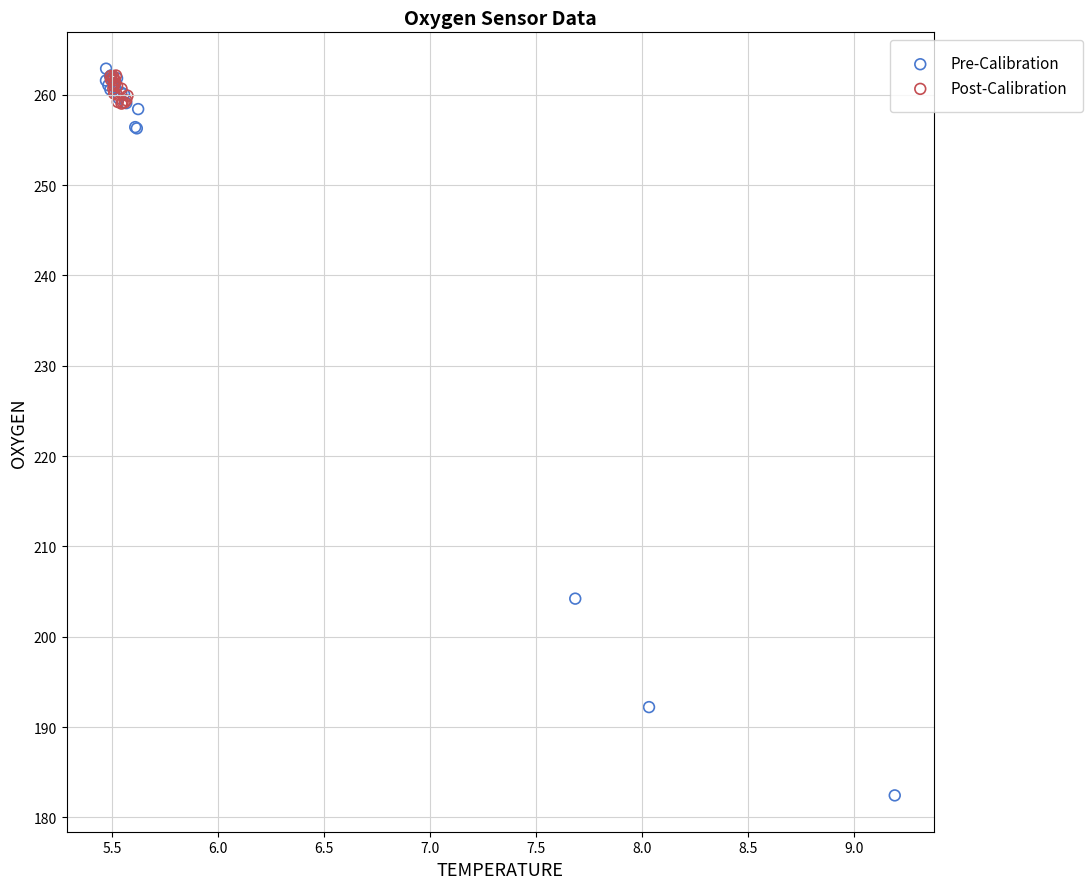

Which series has the widest spread of Y values?

Pre-Calibration